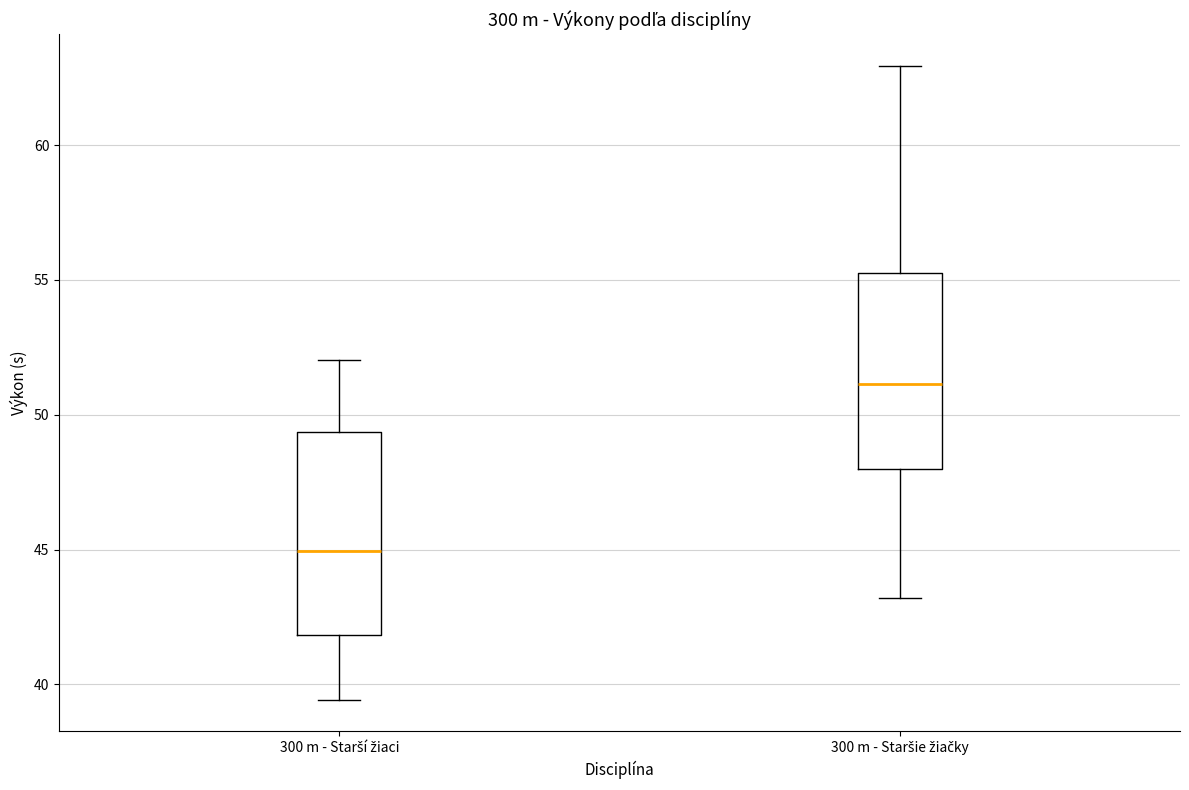

Reading left to right, read every box against the y-axis: the position of its median line, the range the box covers, and the ends of its whiskers. The values are not printed on the chart, so give them approximately, as read against the axis.

300 m - Starší žiaci: median 45.0, box 42.0 to 49.5, whiskers 39.5 to 52.0
300 m - Staršie žiačky: median 51.0, box 48.0 to 55.5, whiskers 43.0 to 63.0